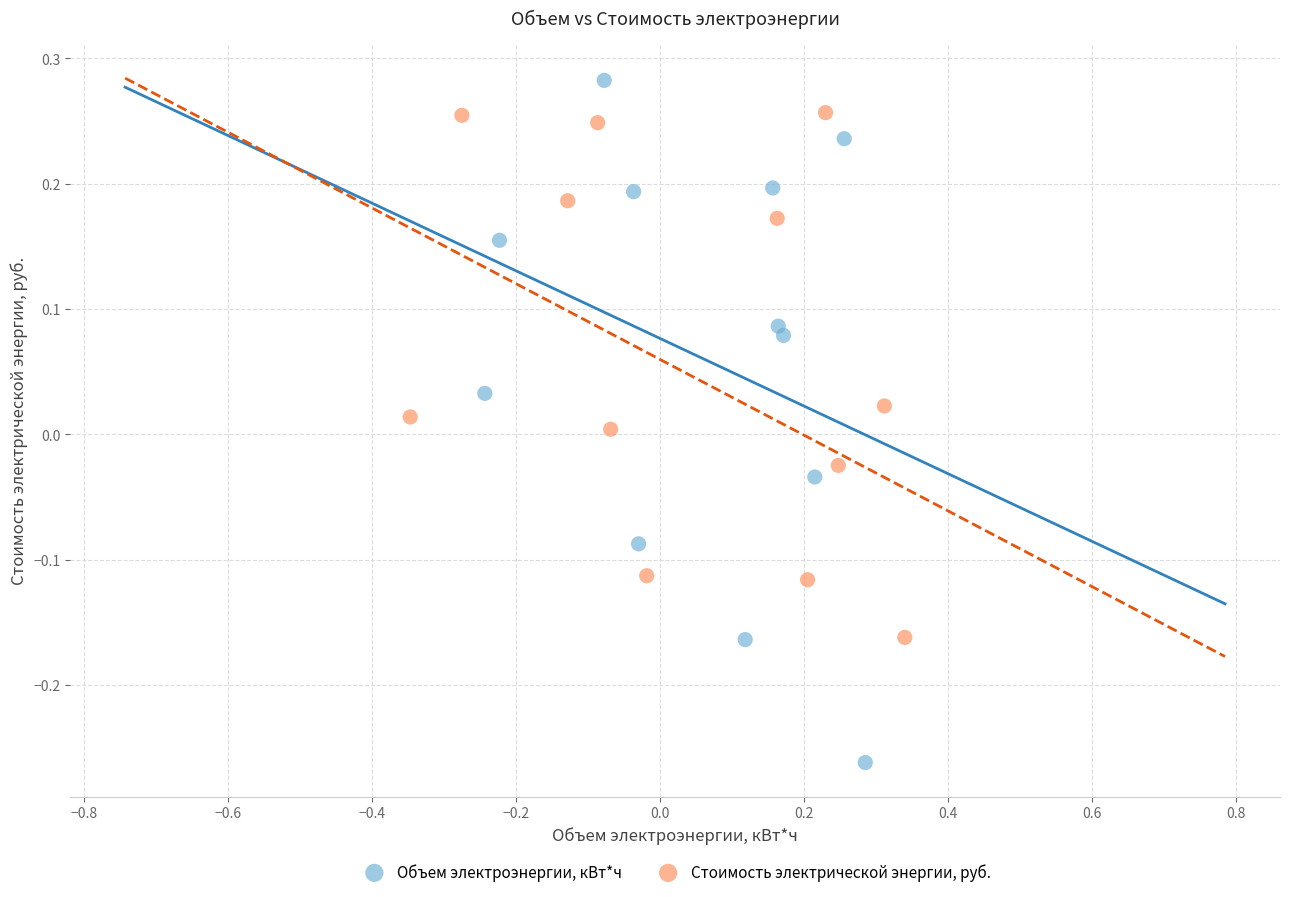

Which series reaches the maximum Y coordinate?

Объем электроэнергии, кВт*ч